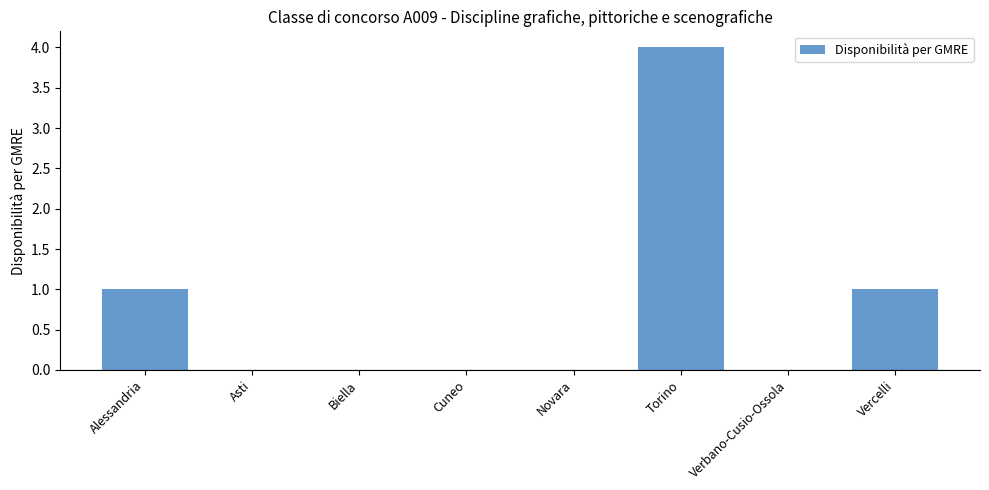

Reading right to left, transcribe all the data shown in this chart.

Vercelli=1	Verbano-Cusio-Ossola=0	Torino=4	Novara=0	Cuneo=0	Biella=0	Asti=0	Alessandria=1